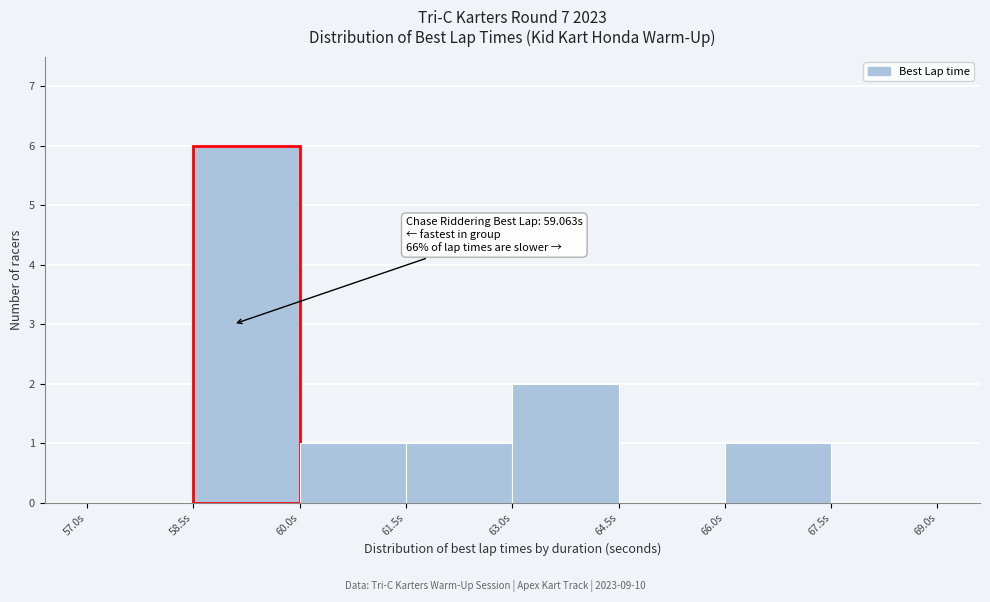

Over which range of the x-axis is the bar tallest?

58.5 to 60.0